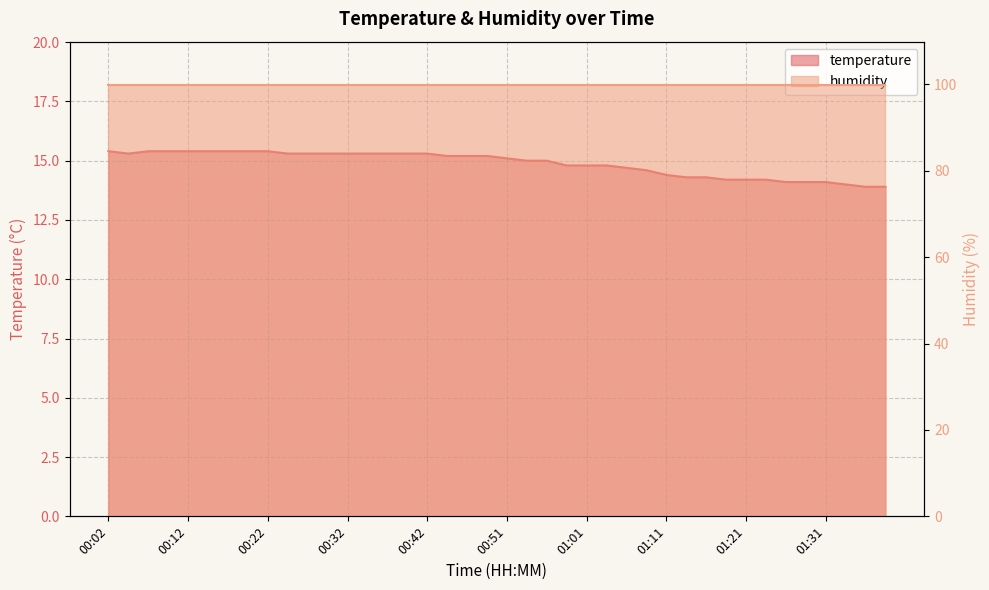

List the labels in order of value, largest first.

00:02, 00:07, 00:09, 00:12, 00:15, 00:17, 00:19, 00:22, 00:04, 00:24, 00:27, 00:29, 00:32, 00:34, 00:37, 00:39, 00:42, 00:44, 00:47, 00:49, 00:51, 00:54, 00:56, 00:59, 01:01, 01:04, 01:06, 01:09, 01:11, 01:14, 01:16, 01:18, 01:21, 01:23, 01:26, 01:28, 01:31, 01:33, 01:36, 01:38